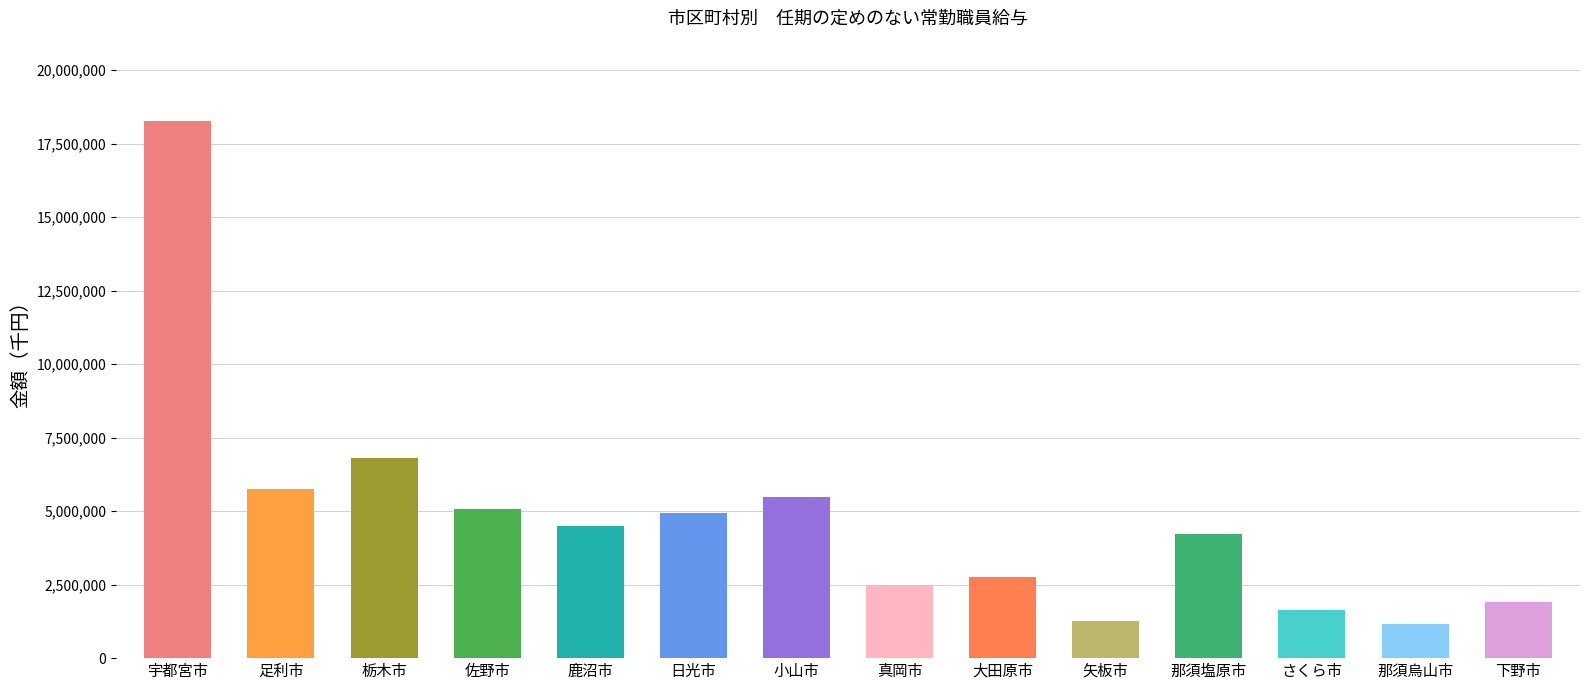

What position from the right is 日光市?

9